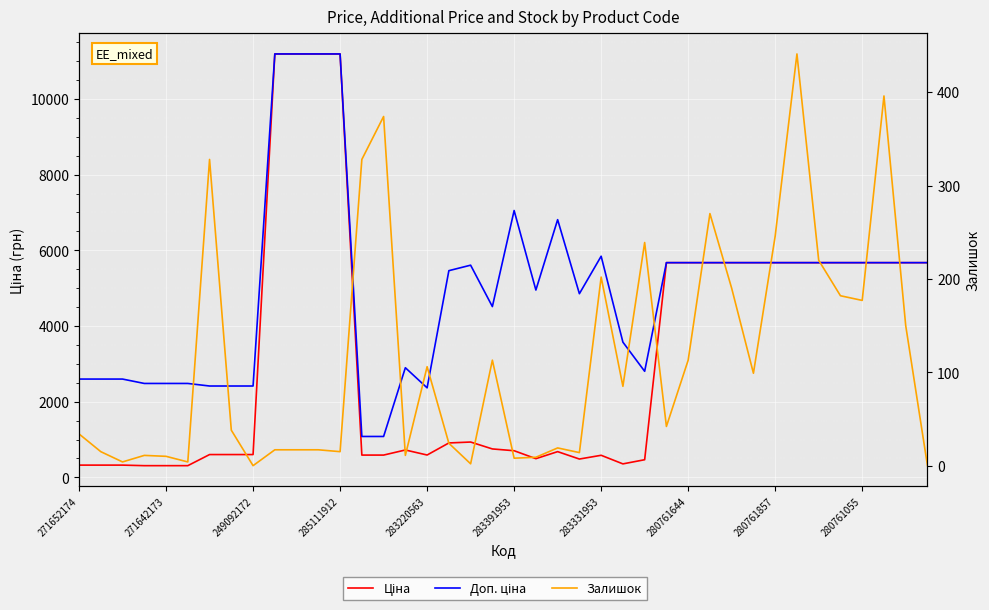

List the series in order of their overall mean, highest first.

Доп. ціна, Ціна, Залишок